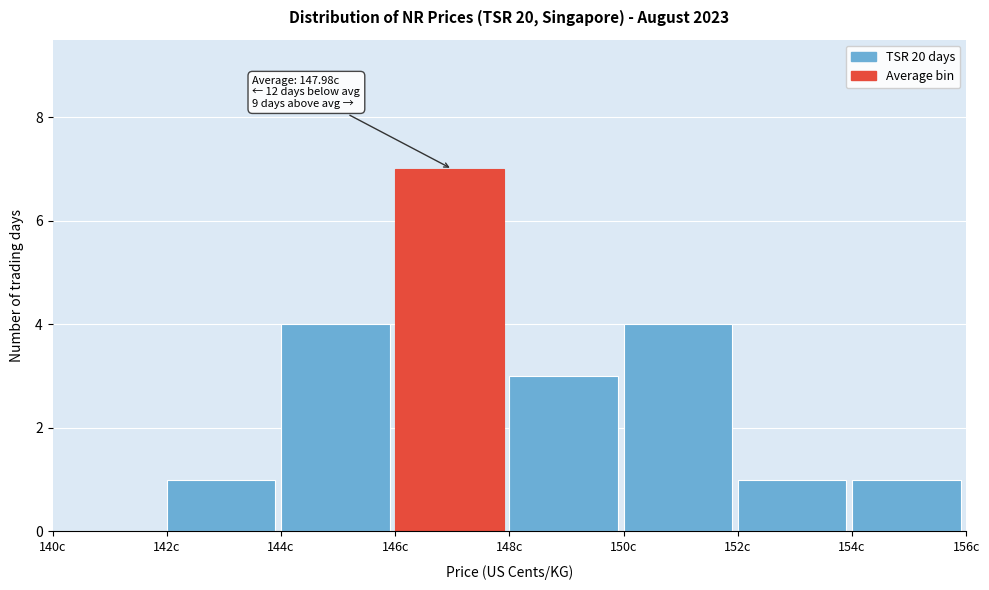

Over which range of the x-axis is the bar tallest?

146 to 148